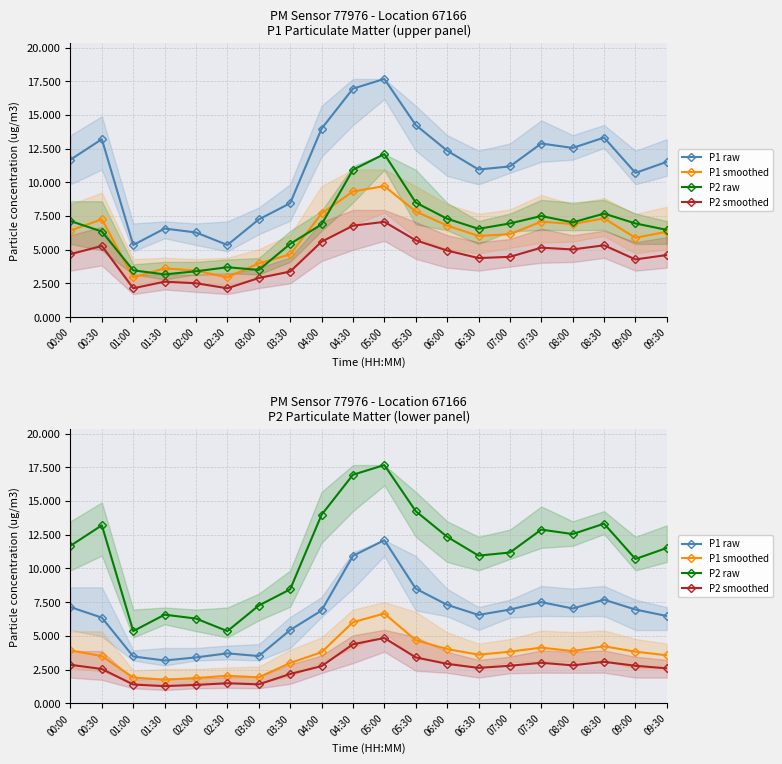

Reading left to right, extract all data points from this chart.

P1 raw: 7.1	6.3	3.5	3.2	3.4	3.7	3.5	5.4	6.9	10.9	12.1	8.5	7.3	6.5	7.0	7.5	7.0	7.7	7.0	6.5
P1 smoothed: 3.9	3.5	1.9	1.7	1.9	2.0	1.9	3.0	3.8	6.0	6.7	4.7	4.0	3.6	3.8	4.1	3.9	4.2	3.8	3.6
P2 raw: 11.7	13.2	5.3	6.6	6.3	5.3	7.2	8.4	14.0	16.9	17.7	14.2	12.3	10.9	11.2	12.9	12.6	13.3	10.7	11.5
P2 smoothed: 2.9	2.5	1.4	1.3	1.4	1.5	1.4	2.2	2.8	4.4	4.8	3.4	2.9	2.6	2.8	3.0	2.8	3.1	2.8	2.6